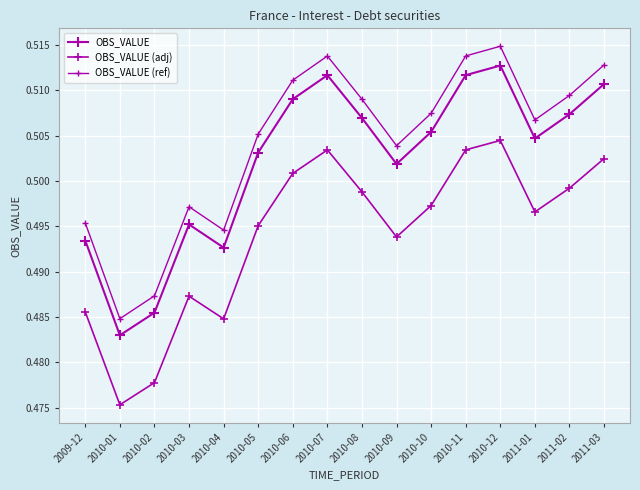

Where is the first local maximum for OBS_VALUE (adj)?

2010-03